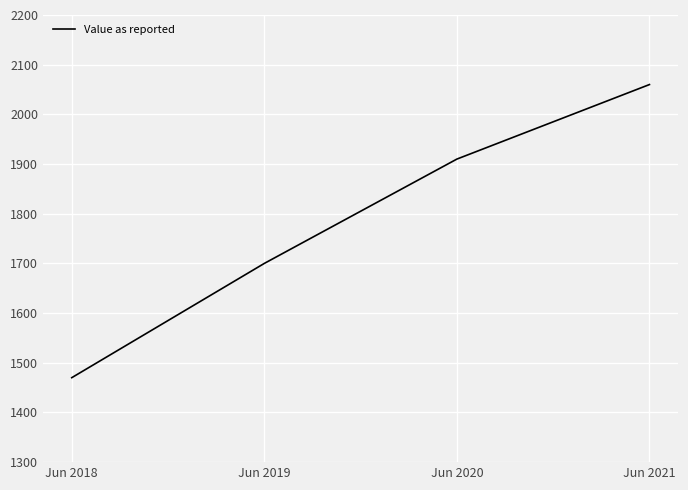

What is the smallest value displayed?

1470